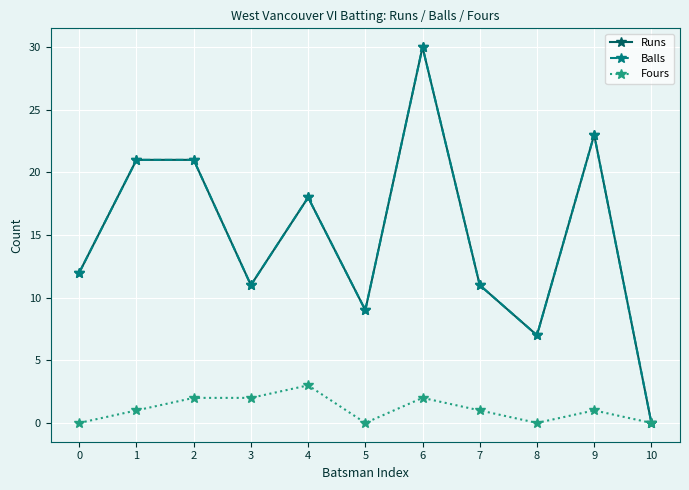

Reading left to right, list all the values displayed in this chart.

Runs: 0=12	1=21	2=21	3=11	4=18	5=9	6=30	7=11	8=7	9=23	10=0
Balls: 0=12	1=21	2=21	3=11	4=18	5=9	6=30	7=11	8=7	9=23	10=0
Fours: 0=0	1=1	2=2	3=2	4=3	5=0	6=2	7=1	8=0	9=1	10=0